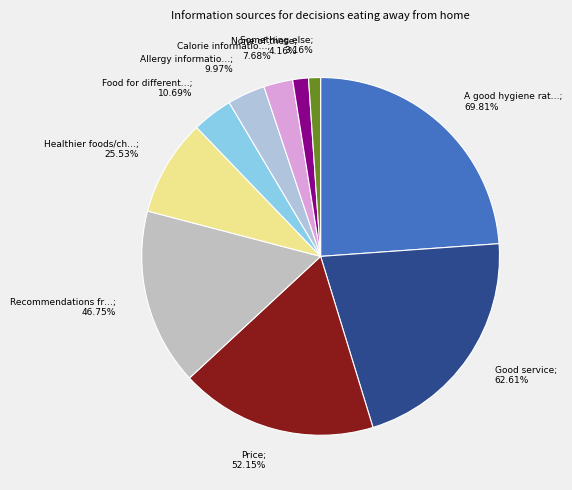

What is the change in value from A good hygiene rating/score to Something else?

-66.7